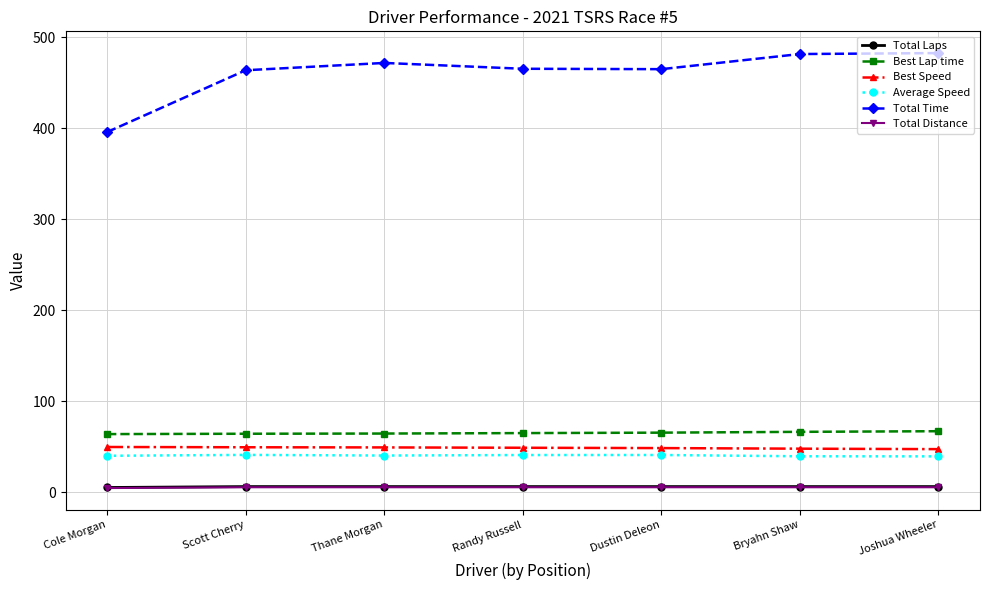

True or false: Total Laps and Total Time cross at least once.

False